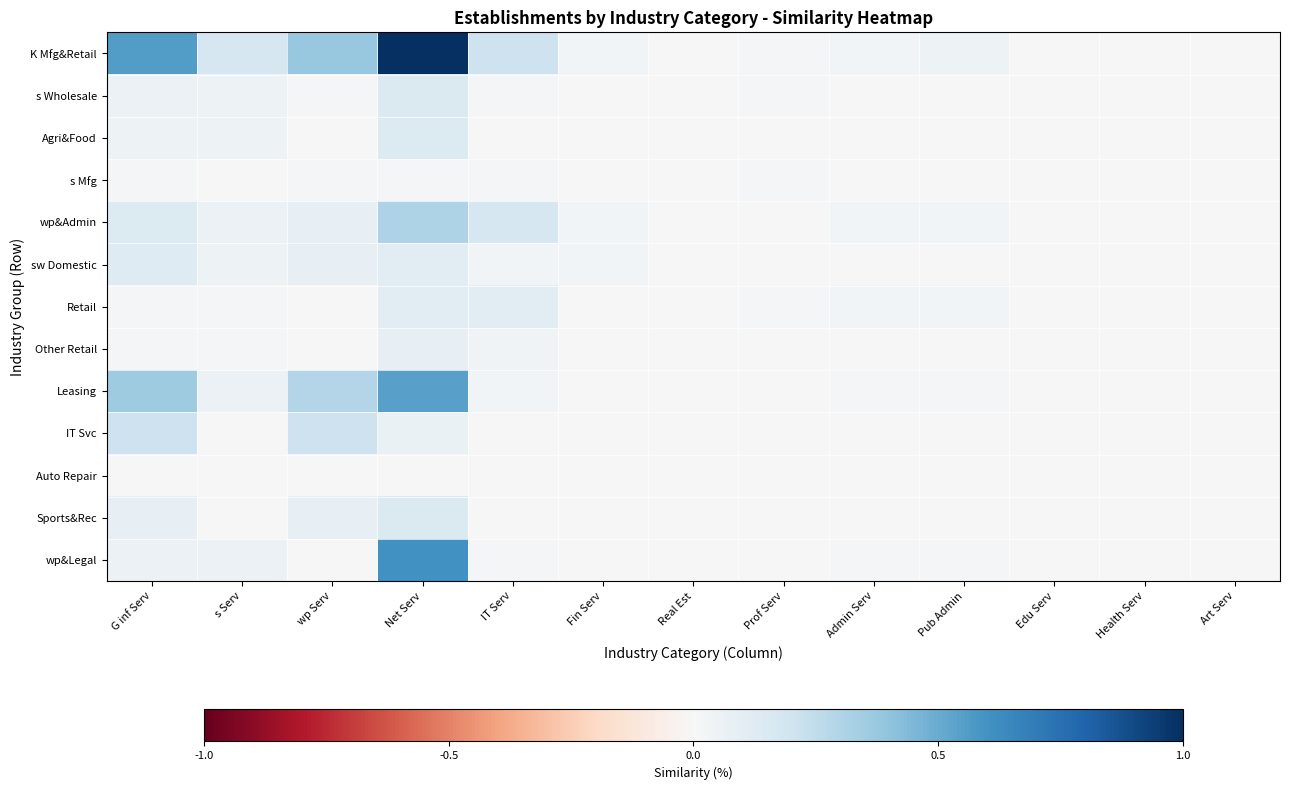

Count the number of data series in this chart.

13